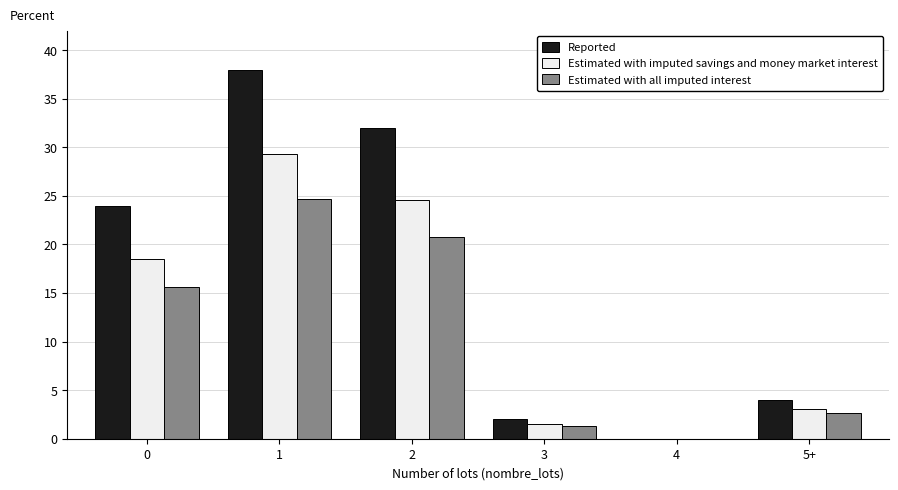

Which series changed the most between 2 and 4?

Reported